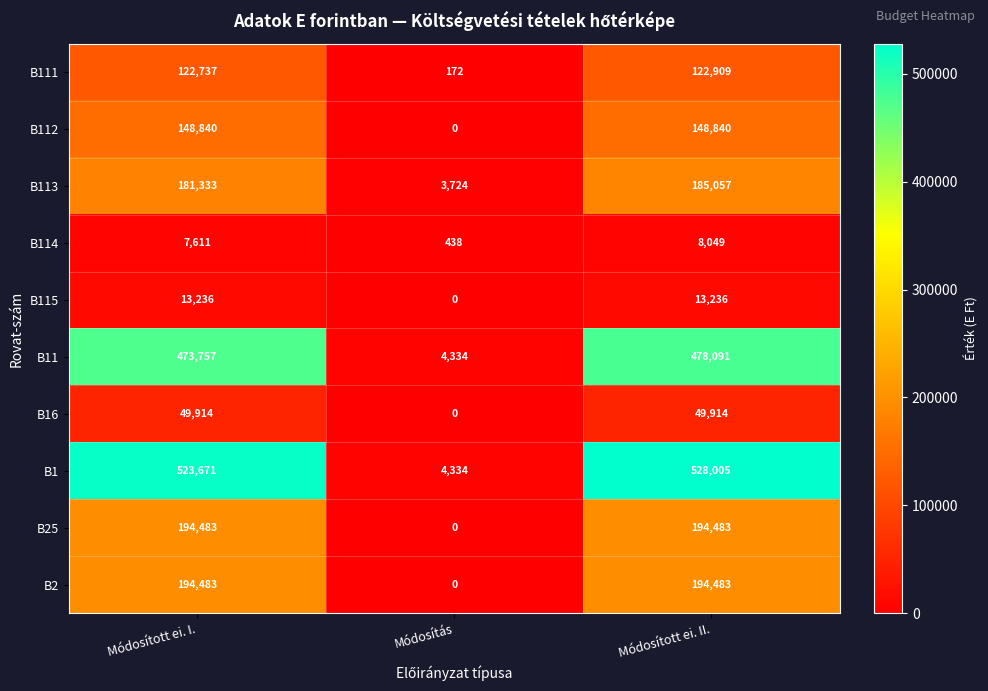

The B113 series shows 4950 at Módosítás. True or false?

False